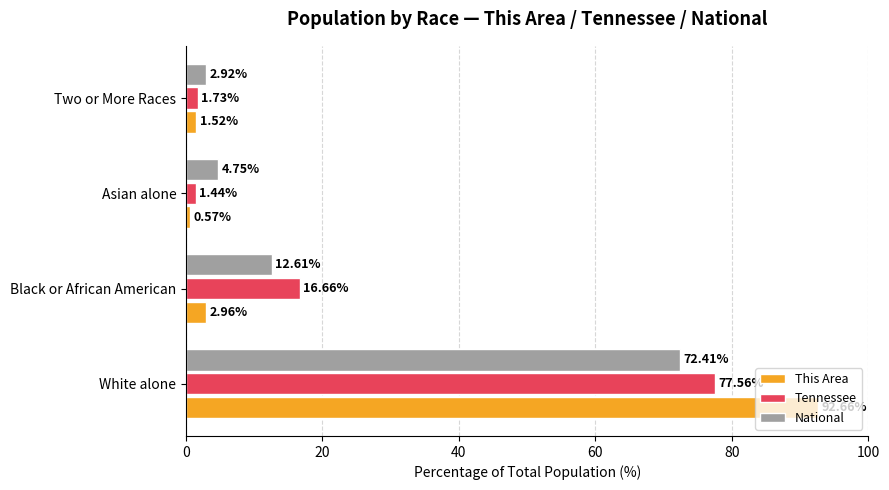

Which series has the largest total across all categories?

This Area